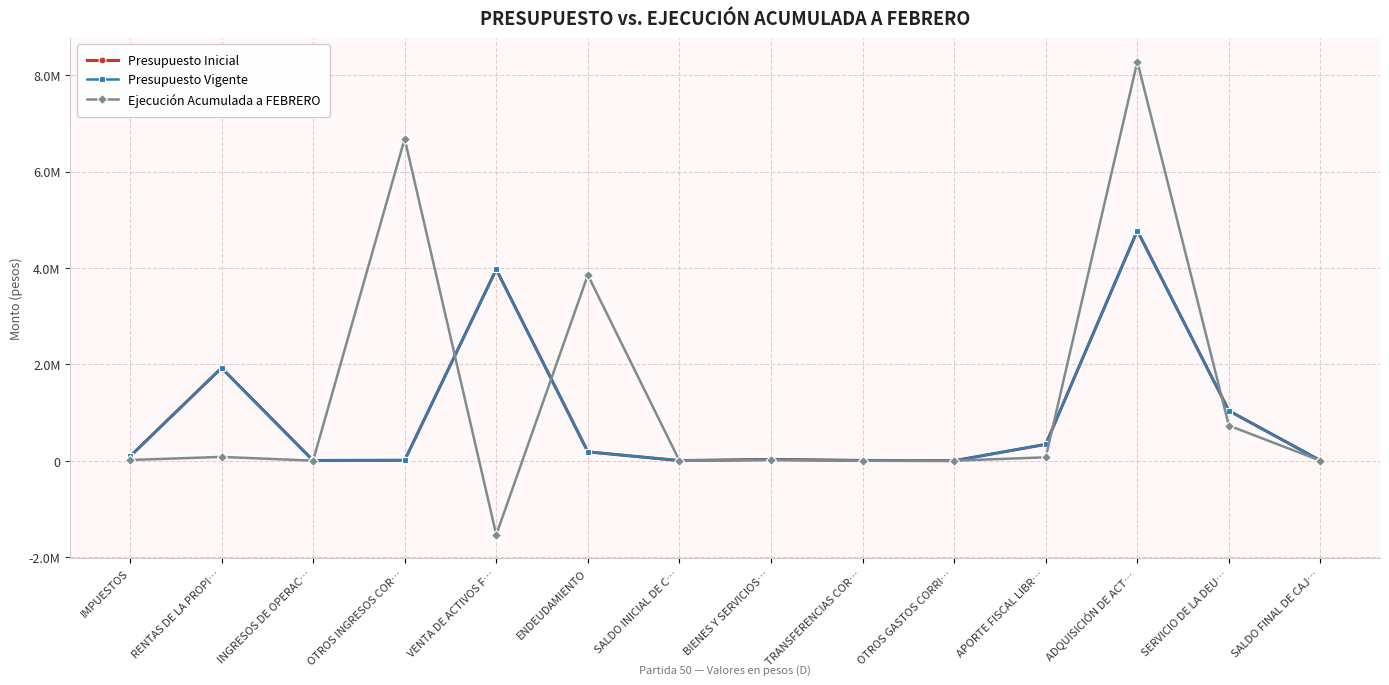

At how many categories does at least one series exceed 8181303?

1